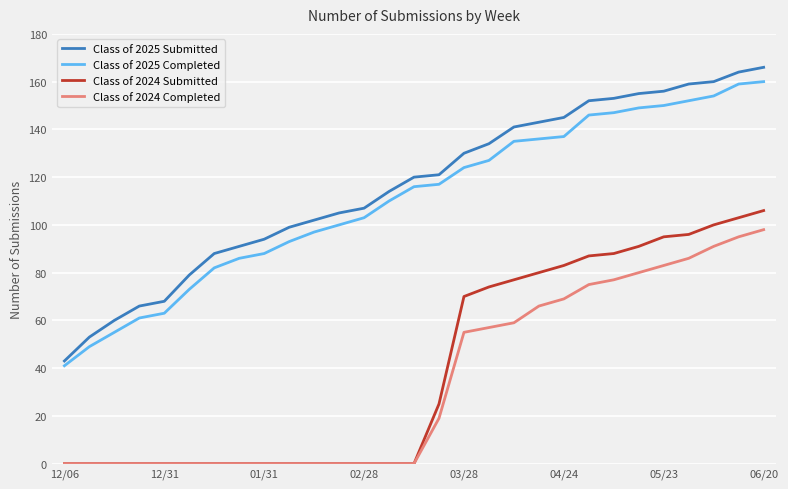

What is the greatest value displayed?

166